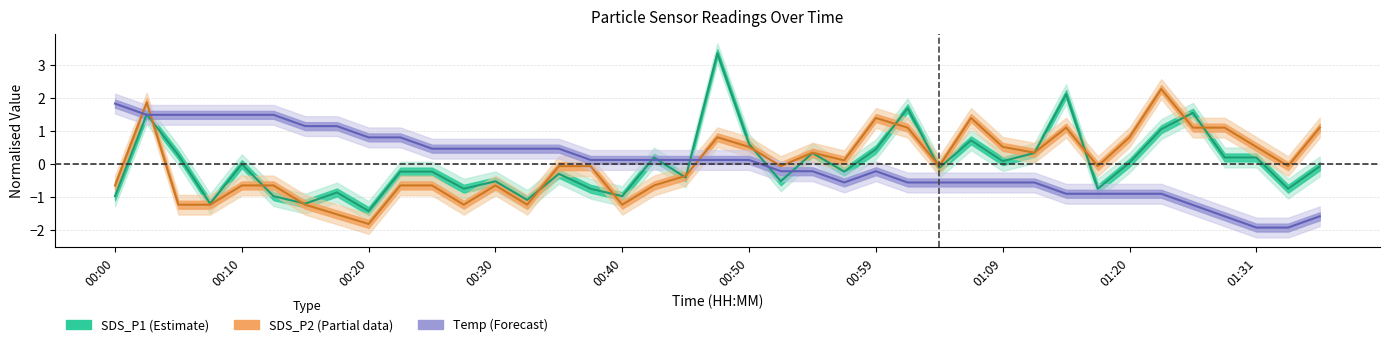

What value does the SDS_P1 series have at 00:05?

0.3